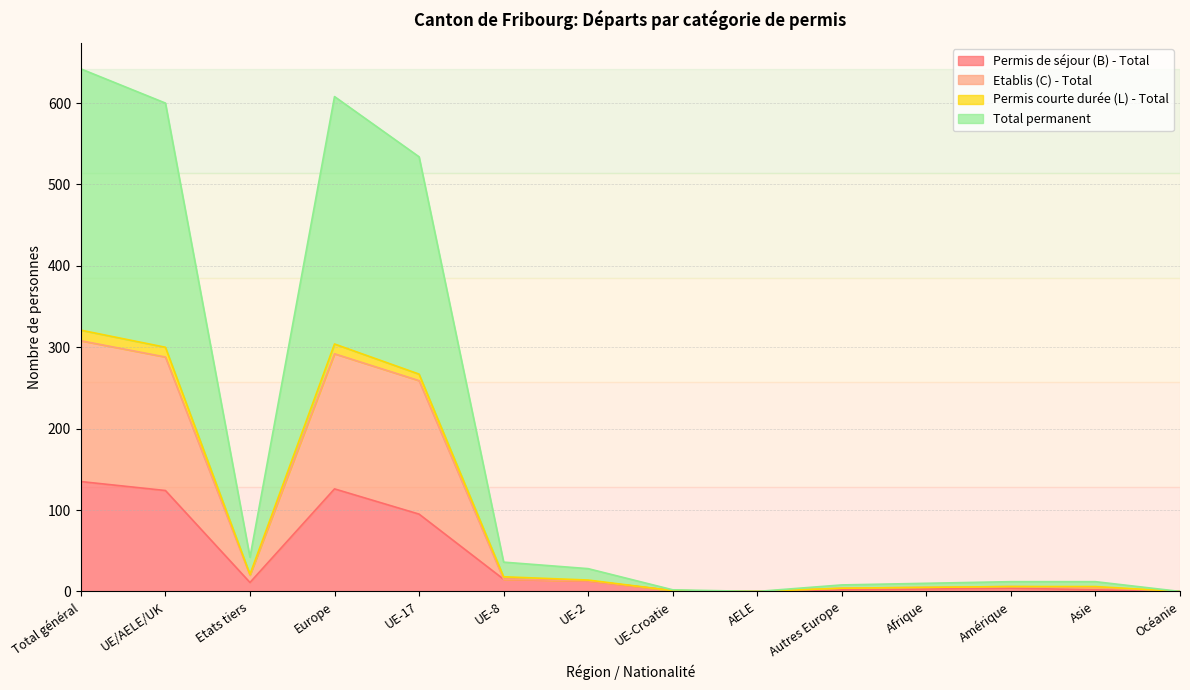

Where is the first local minimum for Total permanent?

Etats tiers